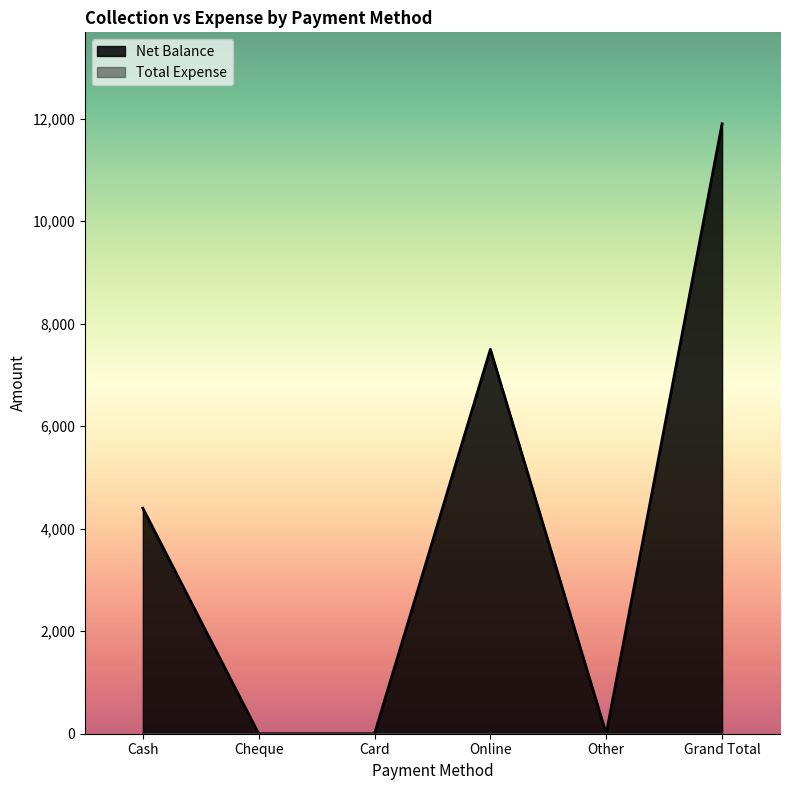

The chart shows a value of 0 at Cheque. True or false?

True